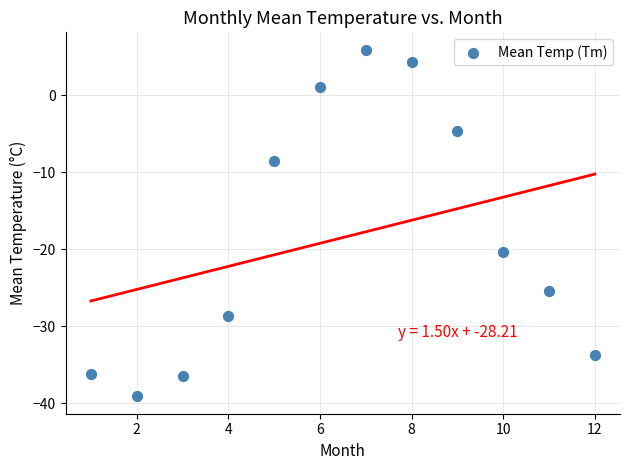

What Y value in the scatter plot is closest to -16?

-20.3